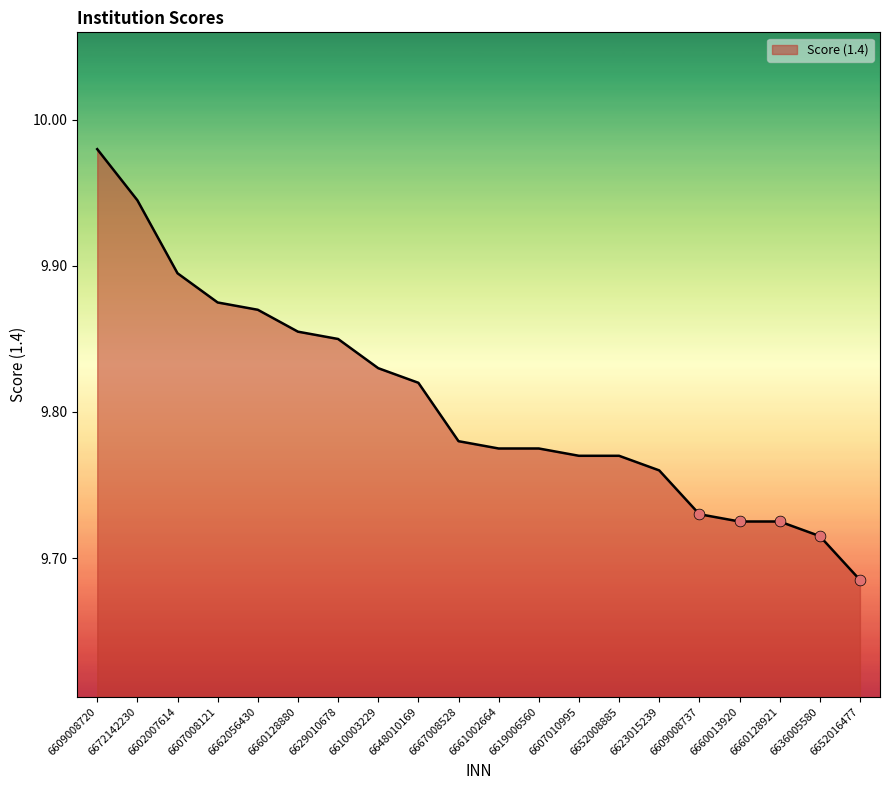

What is the change in value from 6672142230 to 6610003229?

-0.1